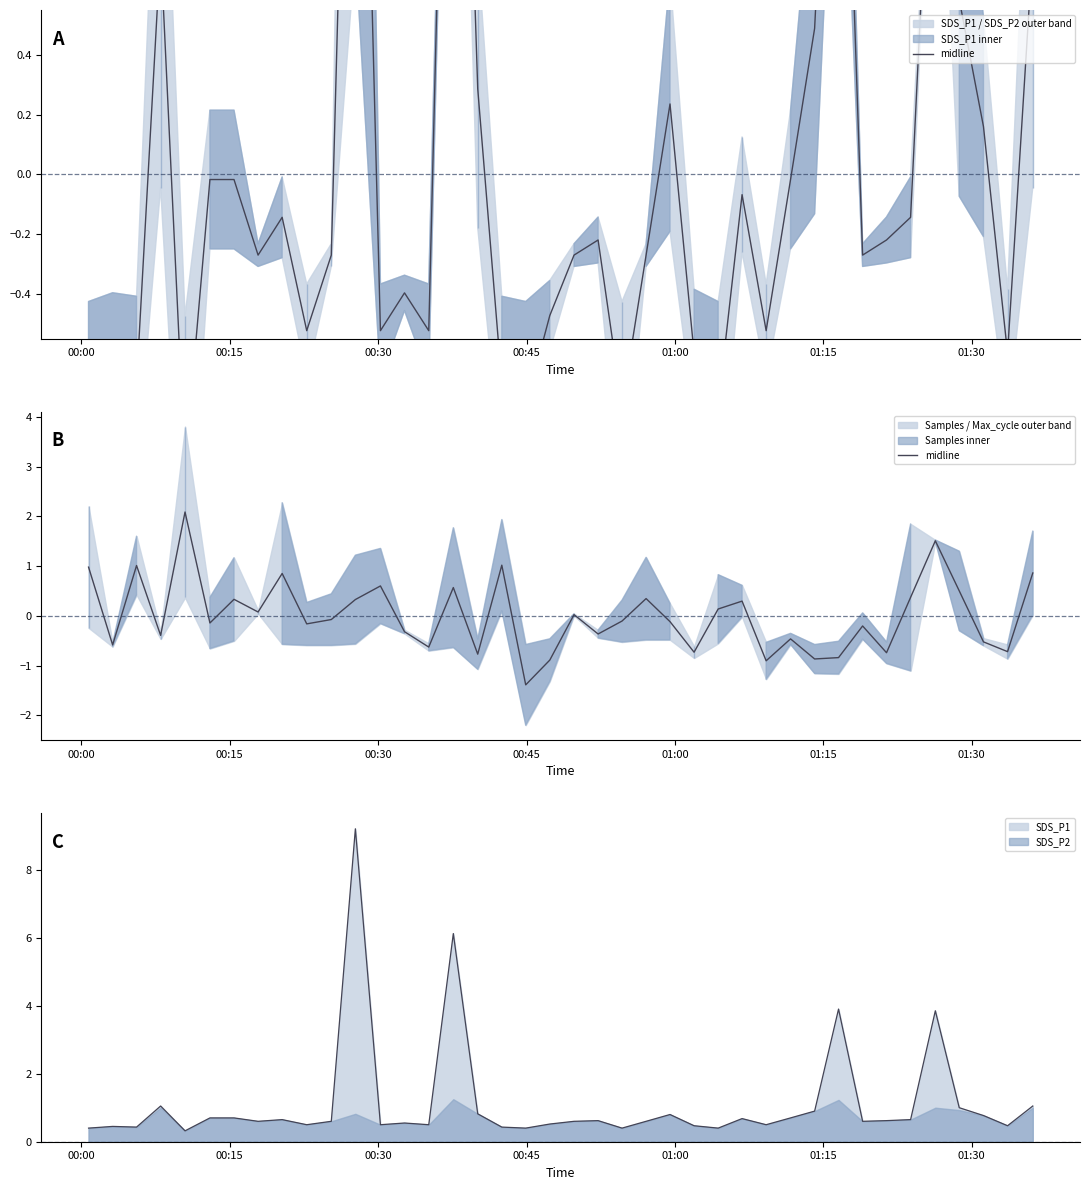

What is the minimum value shown in the chart?

-1.4